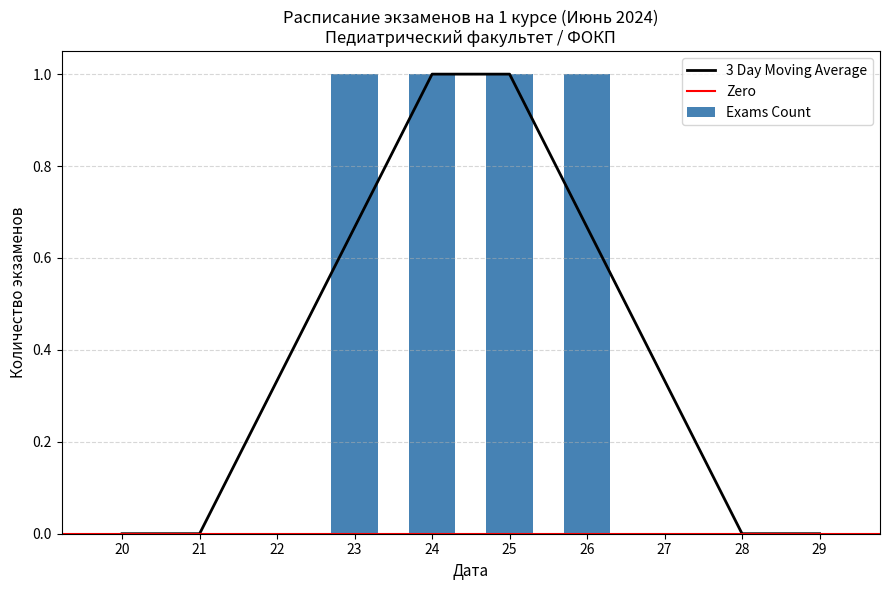

Which label corresponds to the smallest value in the chart?

20